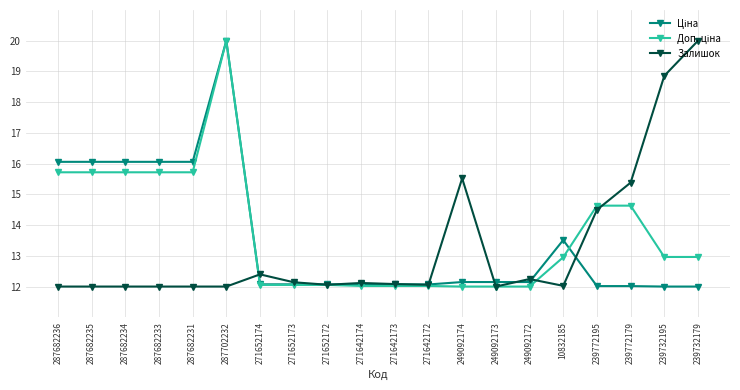

True or false: Залишок has a value of 12.2 at 249092172.

True